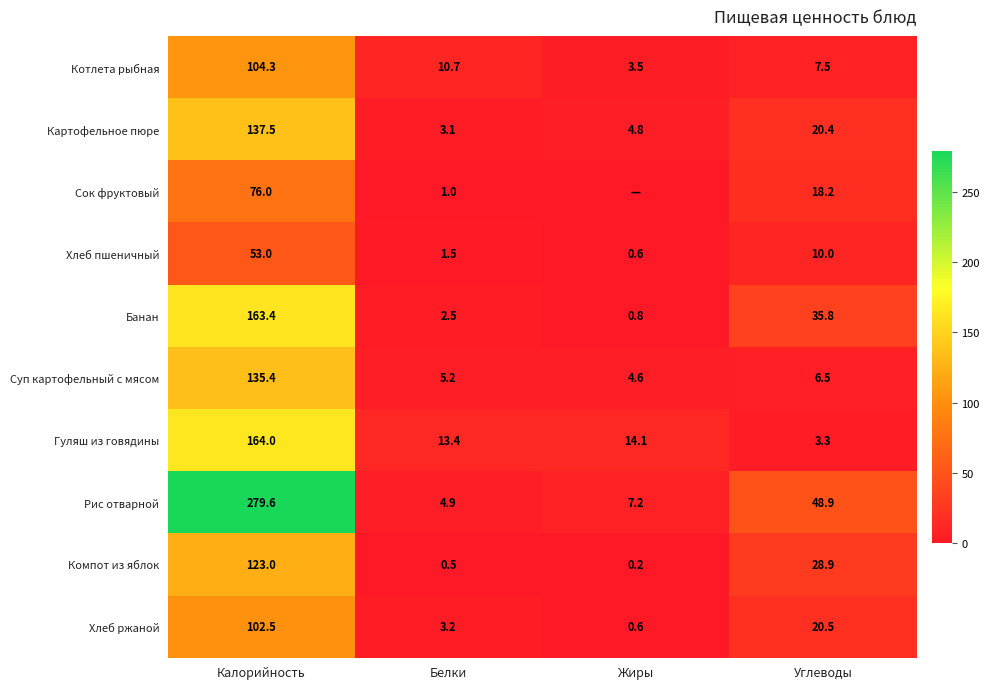

What is the difference between the highest and lowest values at Калорийность?

226.6